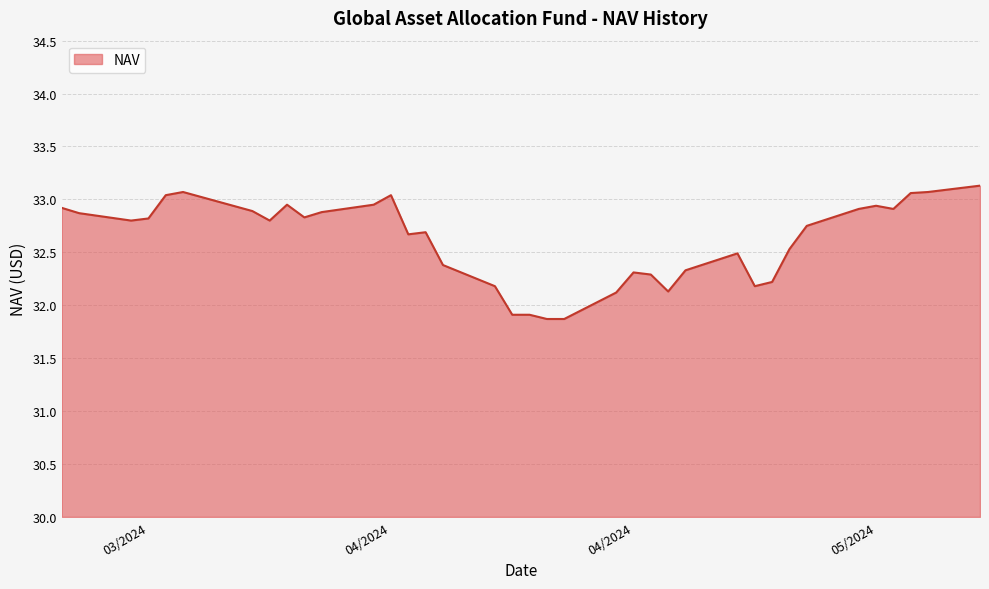

How many values are below 32?

4